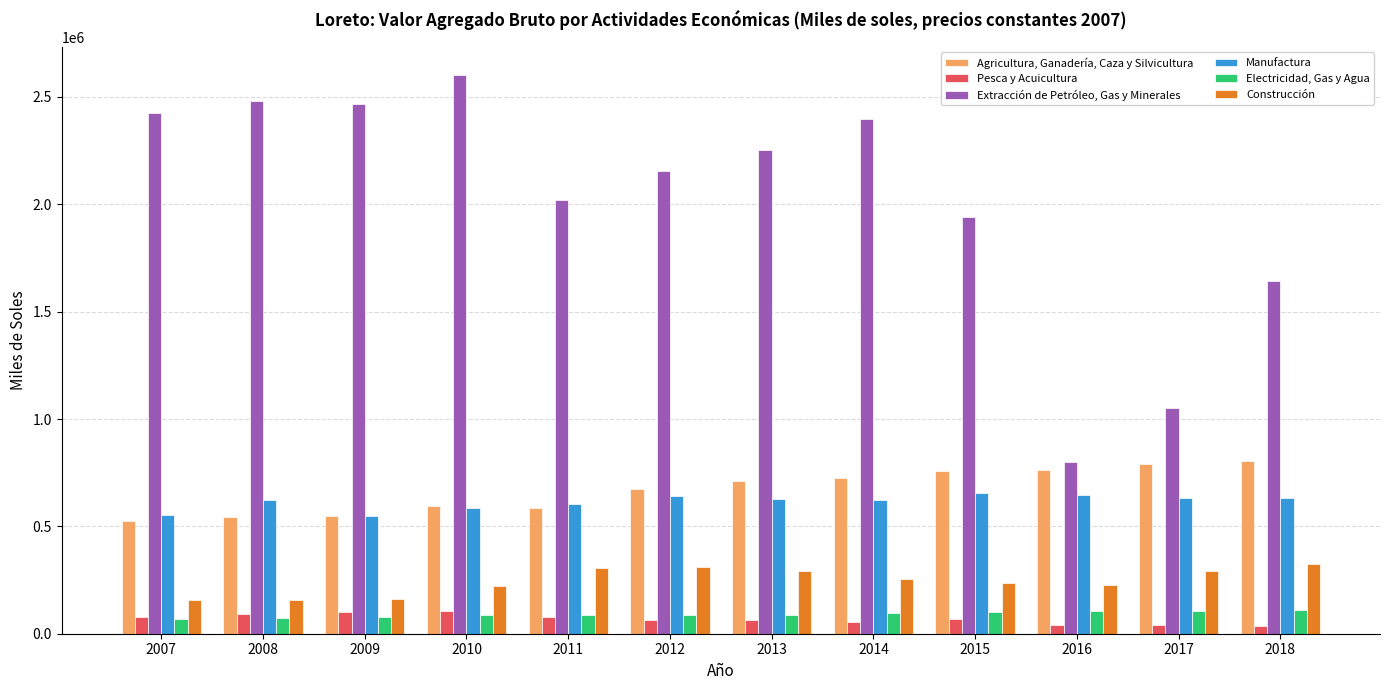

Between 2014 and 2016, which series saw the biggest shift?

Extracción de Petróleo, Gas y Minerales